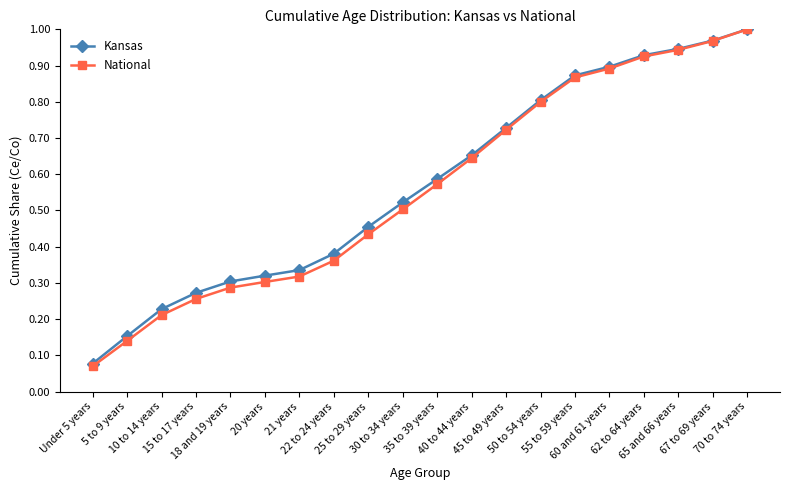

What position from the right is 25 to 29 years?

12